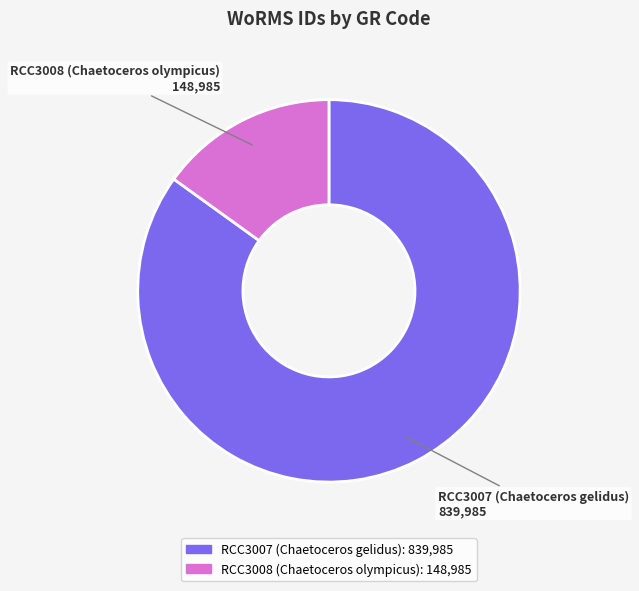

Which category has the smallest portion of the pie?

RCC3008 (Chaetoceros olympicus)